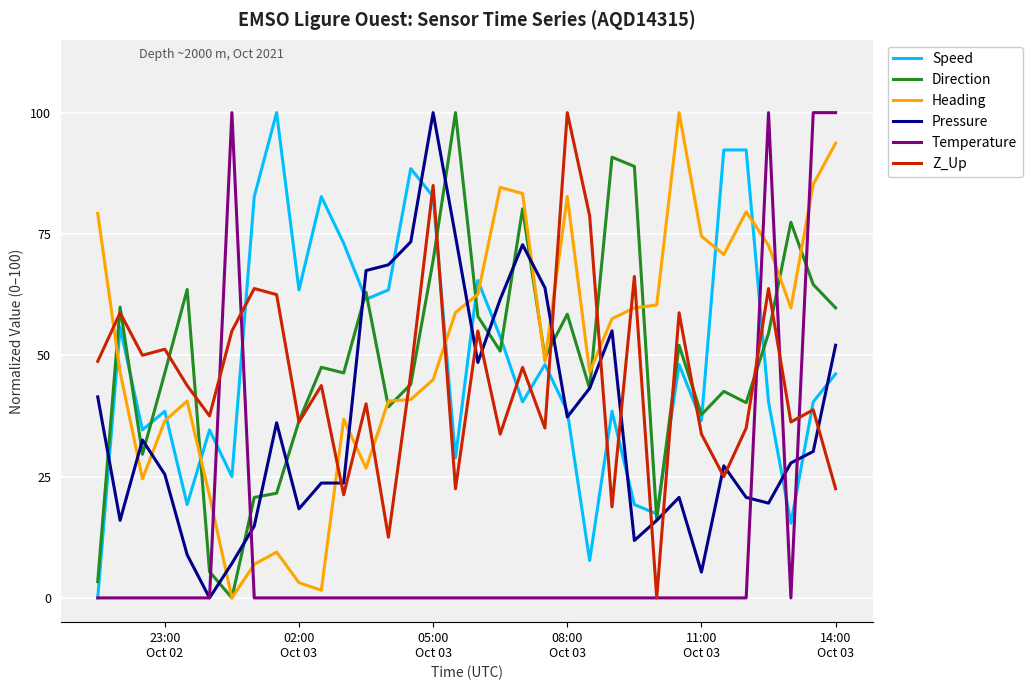

What is the maximum value shown in the chart?

100.0